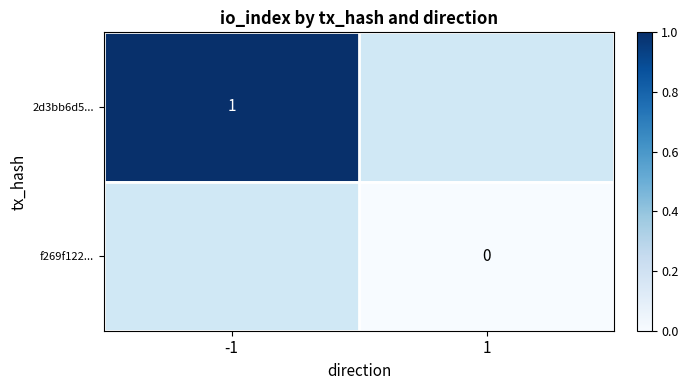

Which series has the largest range (max minus min)?

2d3bb6d5...